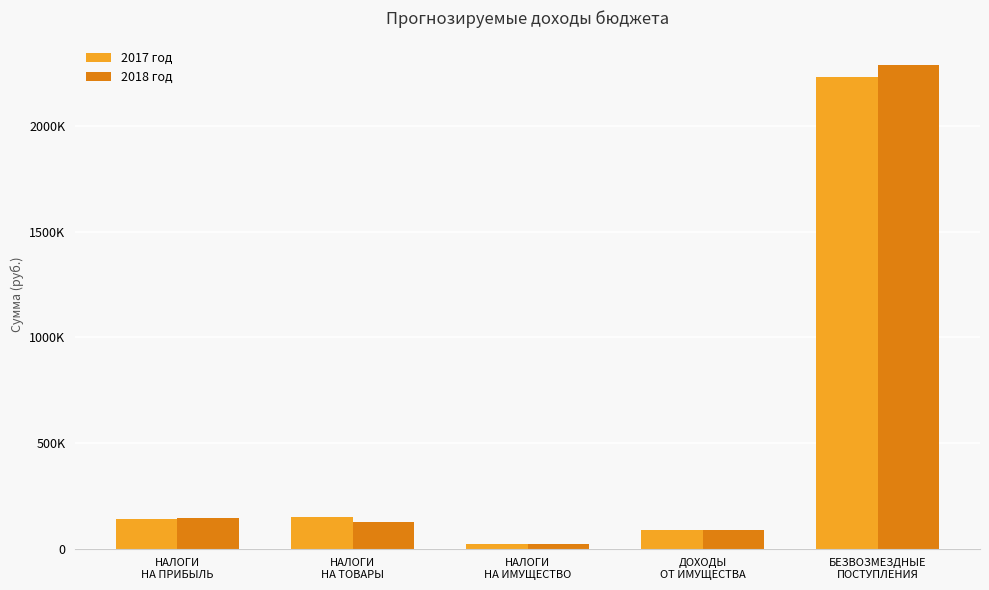

What are all the series names shown in the legend?

2017 год, 2018 год